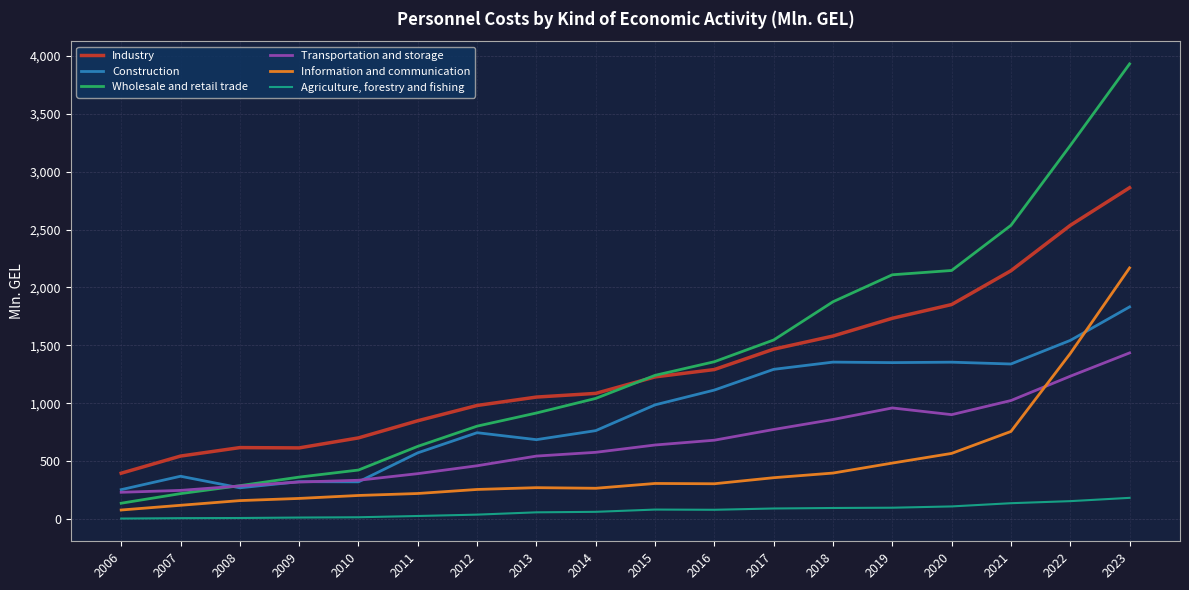

What is the maximum value for Construction?

1832.7